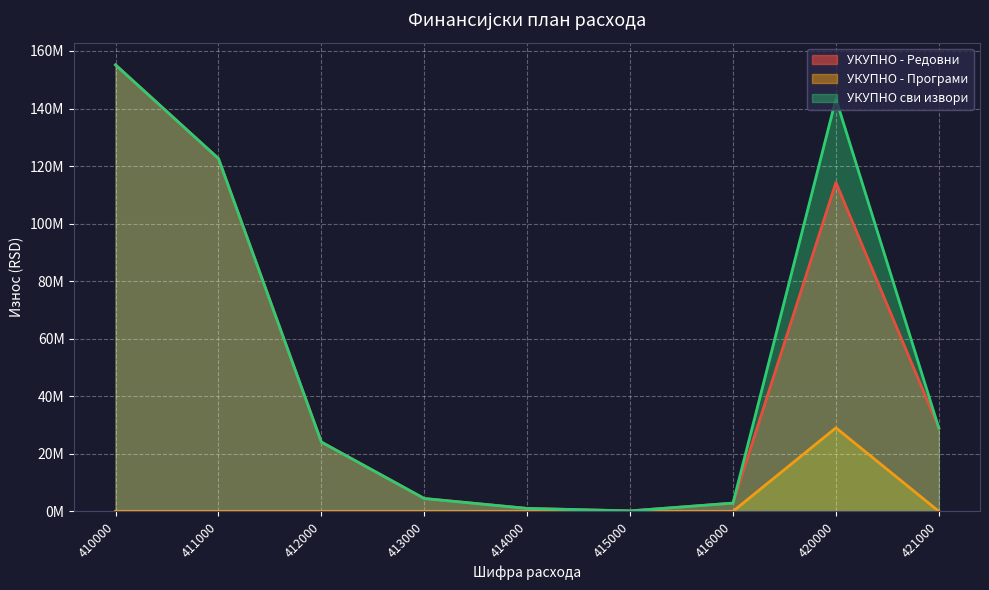

List the series in order of their peak value, lowest first.

УКУПНО - Програми, УКУПНО - Редовни, УКУПНО сви извори